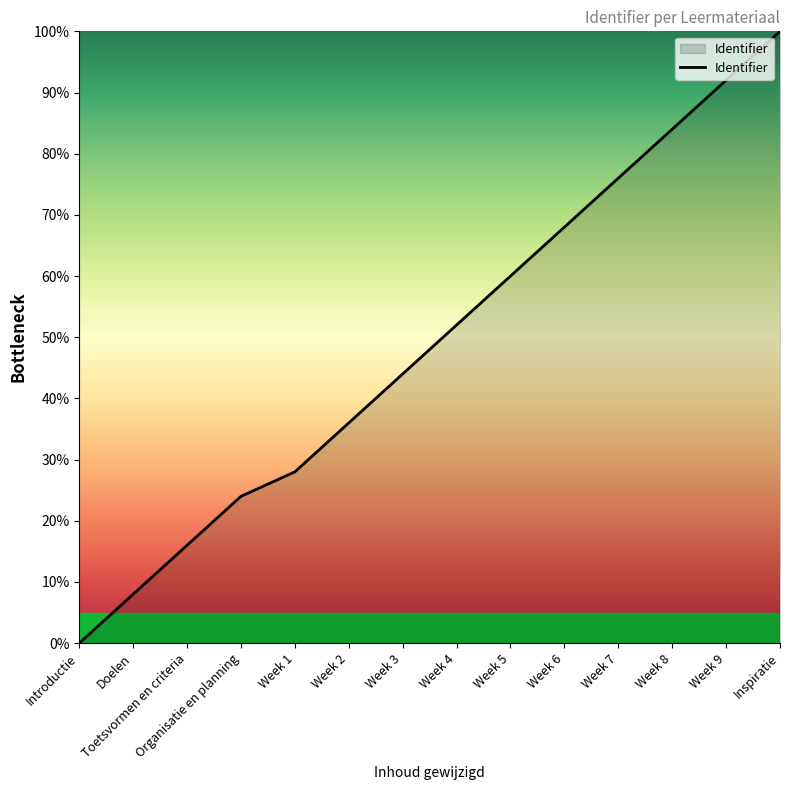

Reading left to right, what are all the values shown in this chart?

Introductie=0.0	Doelen=8.0	Toetsvormen en criteria=16.0	Organisatie en planning=24.0	Week 1=28.0	Week 2=36.0	Week 3=44.0	Week 4=52.0	Week 5=60.0	Week 6=68.0	Week 7=76.0	Week 8=84.0	Week 9=92.0	Inspiratie=100.0